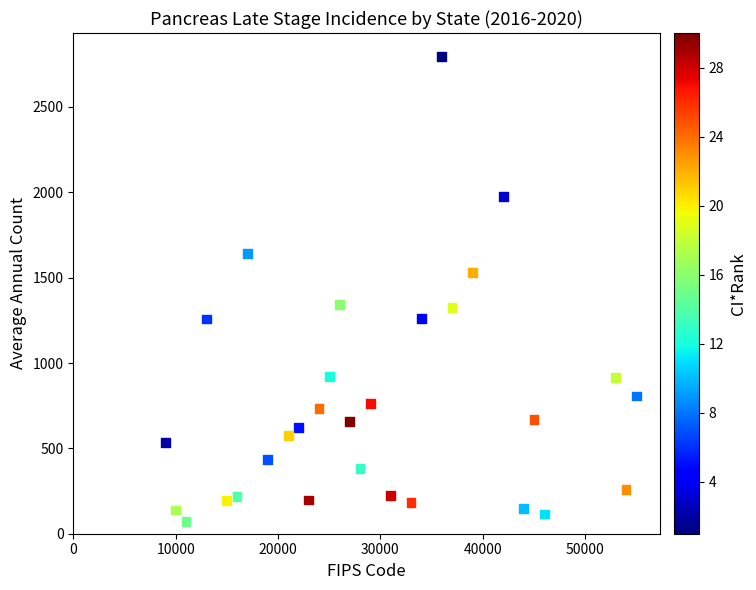

What is the range of X values (max minus min)?

46000